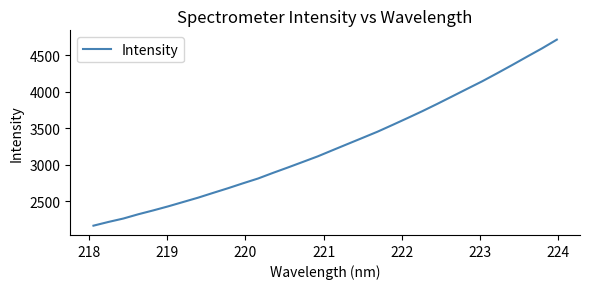

What is the smallest value displayed?

2167.0